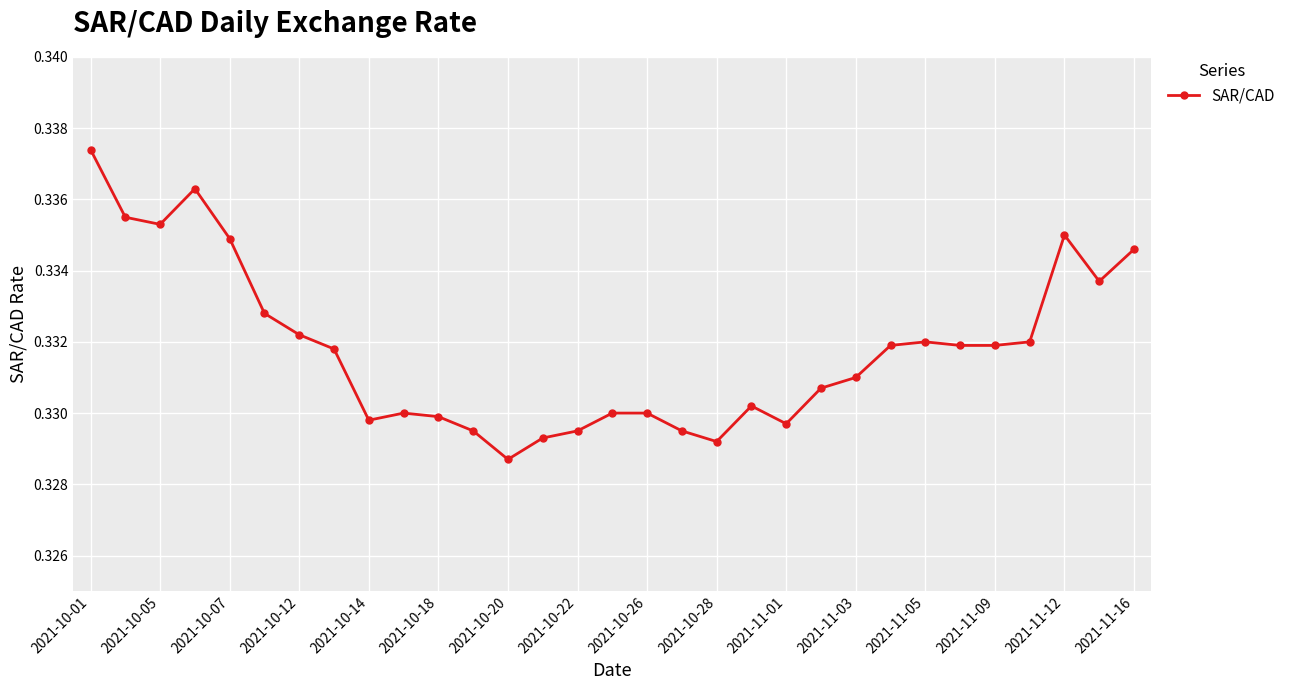

True or false: there are more than 0 points higher than both neighbors.

True